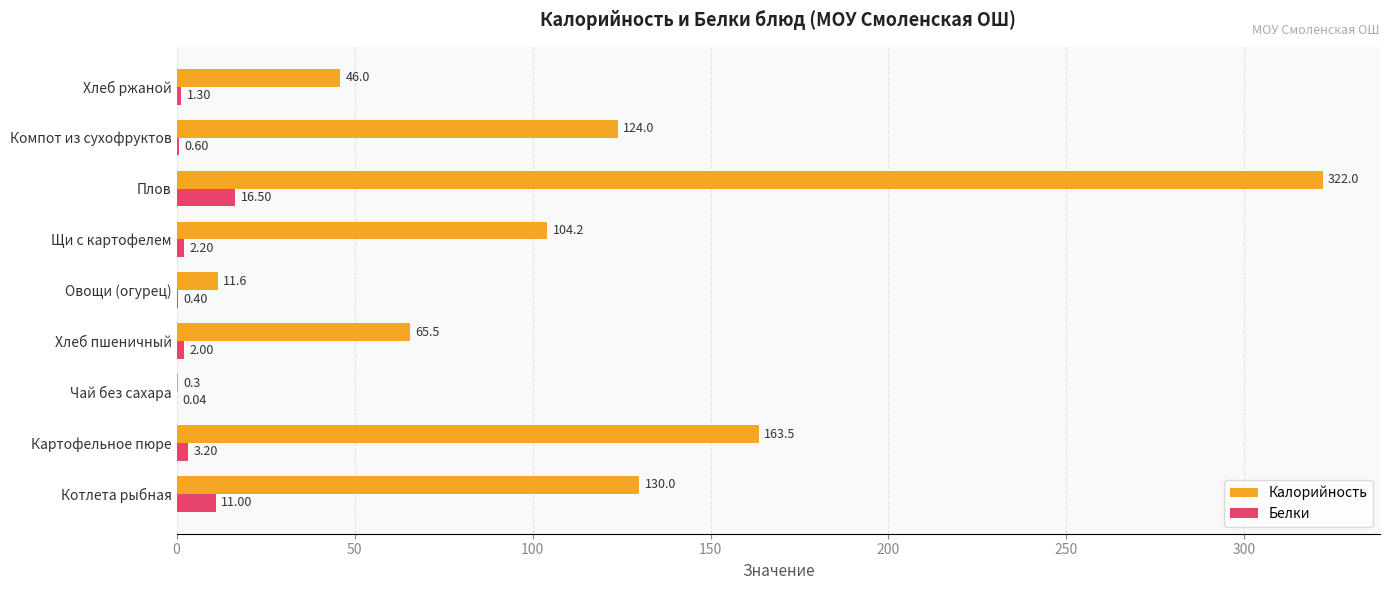

Where is Калорийность nearest to the value 161?

Картофельное пюре